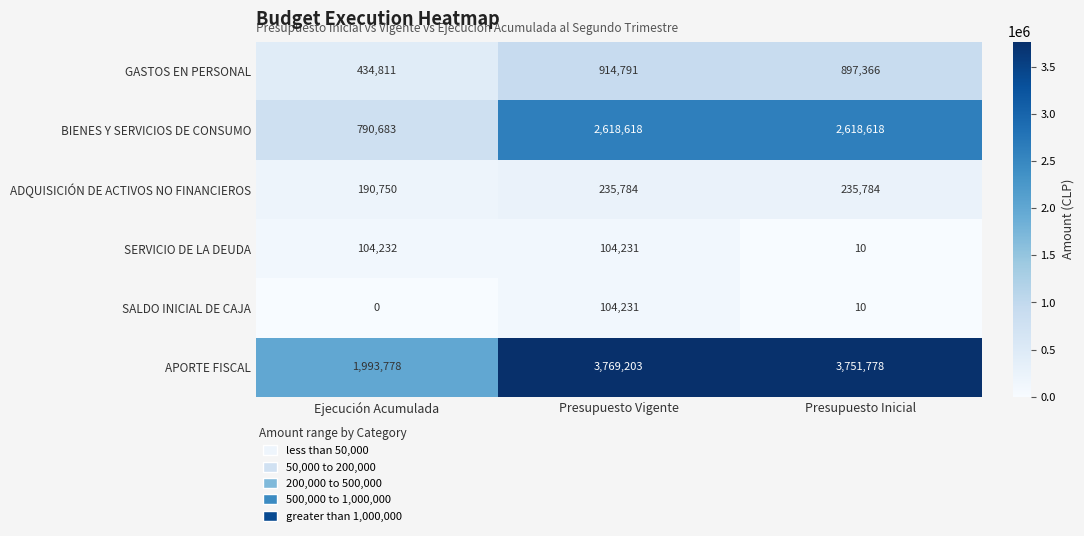

The SALDO INICIAL DE CAJA series shows 10 at Presupuesto Inicial. True or false?

True